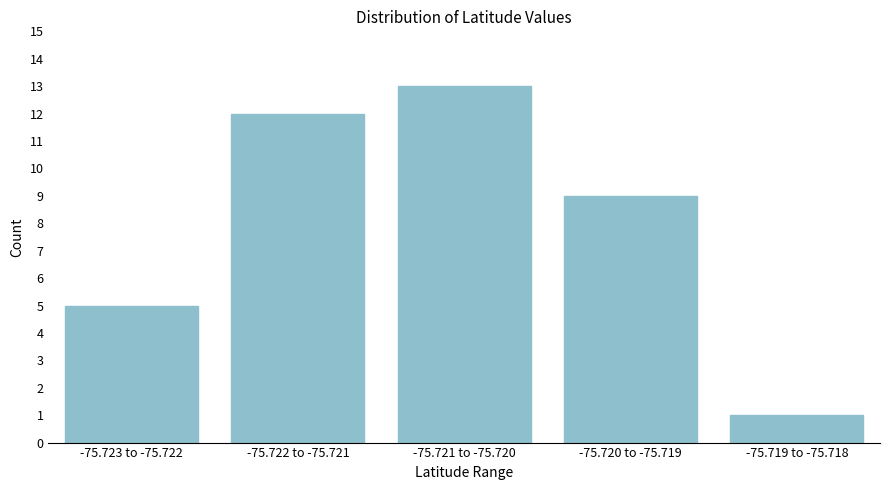

Reading left to right, list all the values displayed in this chart.

-75.723 to -75.722=5	-75.722 to -75.721=12	-75.721 to -75.720=13	-75.720 to -75.719=9	-75.719 to -75.718=1